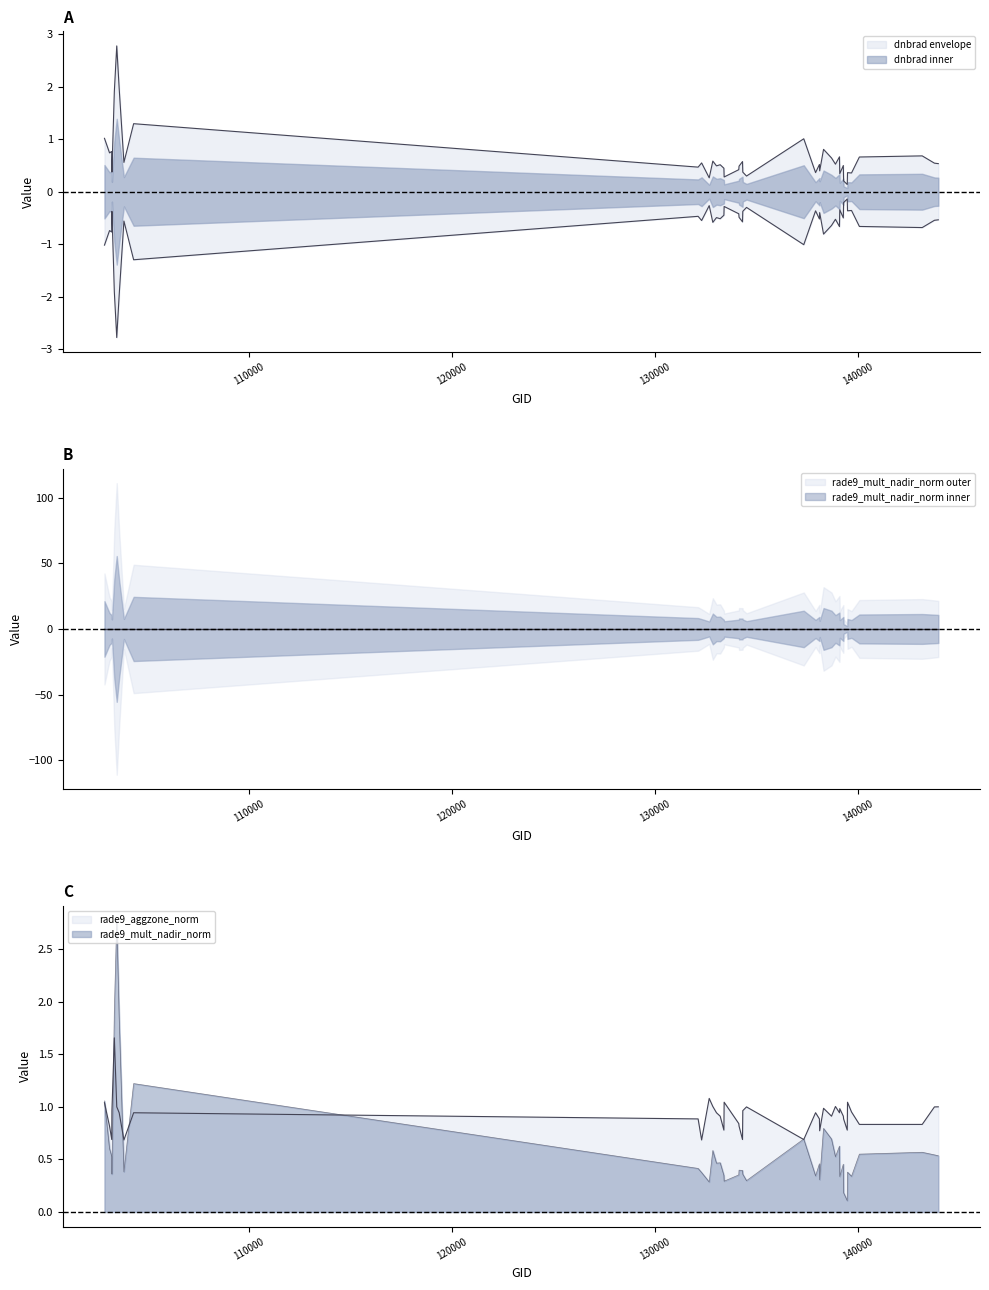

What are all the series names shown in the legend?

dnbrad, rade9_mult_nadir_norm, rade9_aggzone_norm